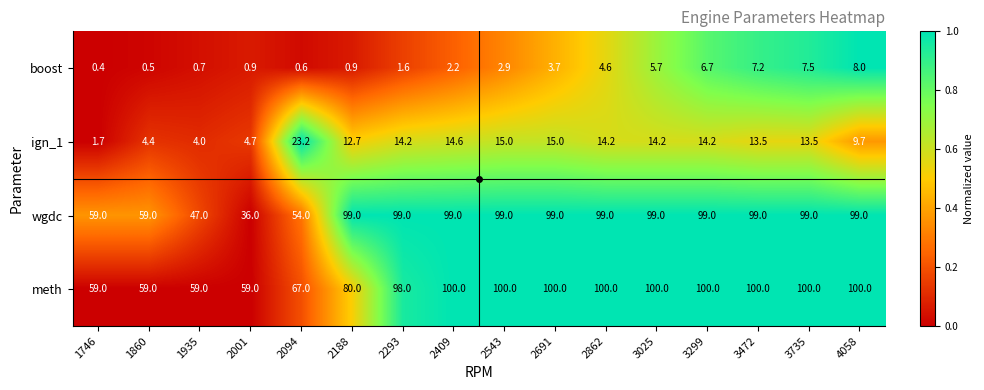

List the series in order of their peak value, lowest first.

boost, ign_1, wgdc, meth